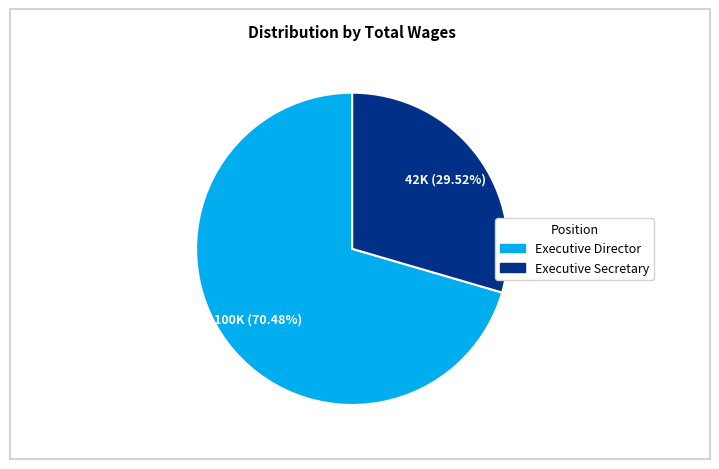

To the nearest percent, what is the difference between the largest and smallest slice percentages?

41%